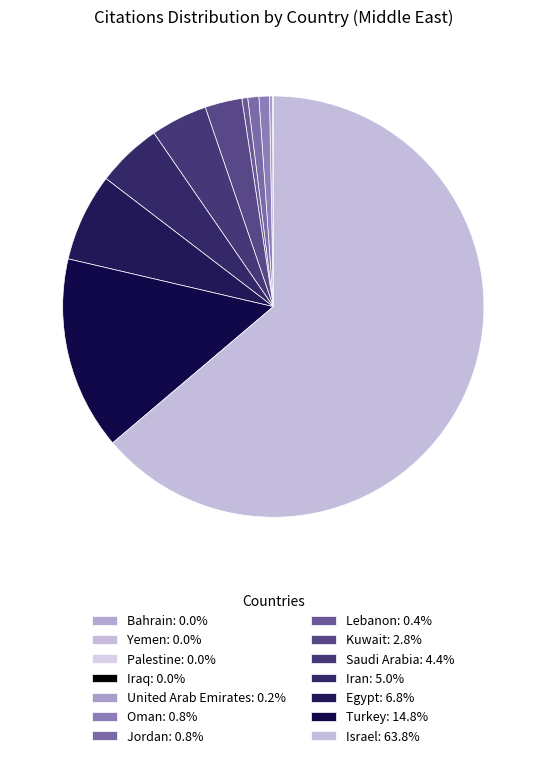

Which category accounts for the majority?

Israel